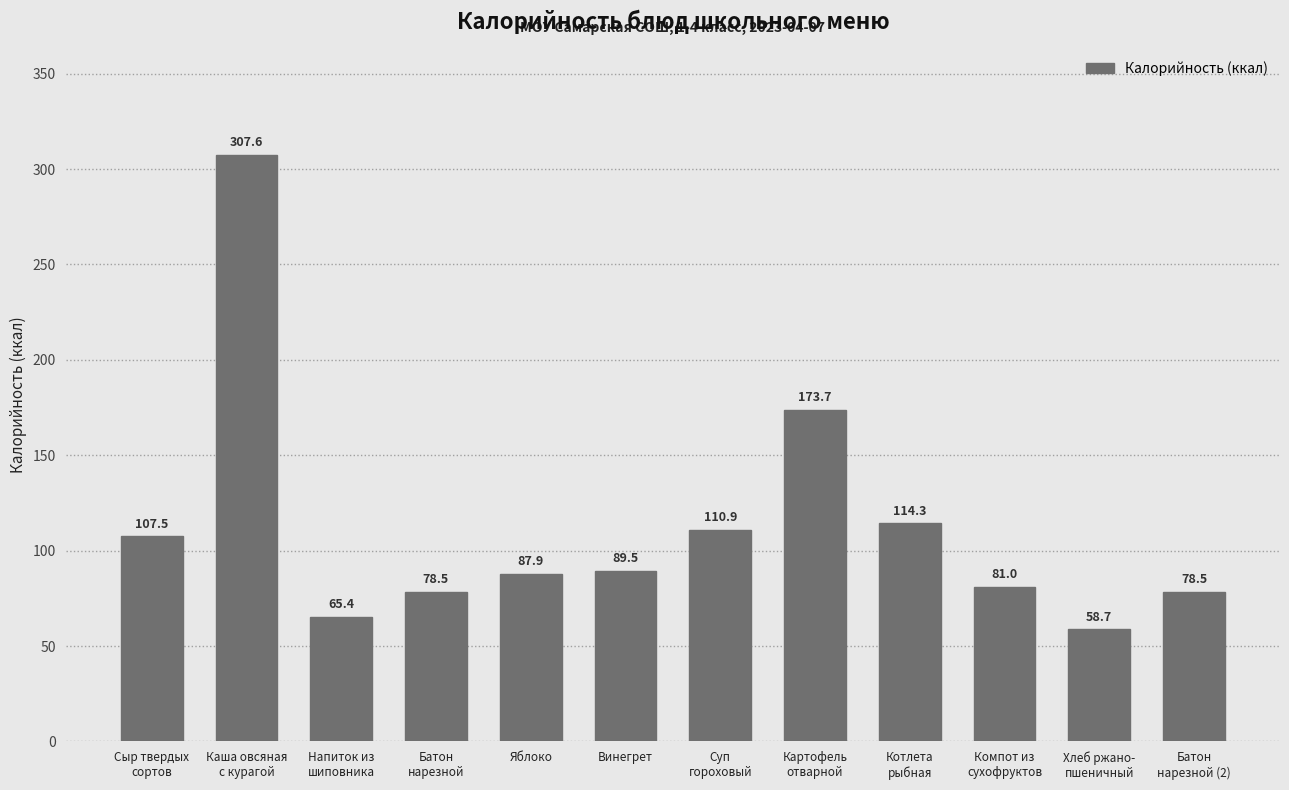

At which category does the chart reach its minimum across all series?

Хлеб ржано-
пшеничный